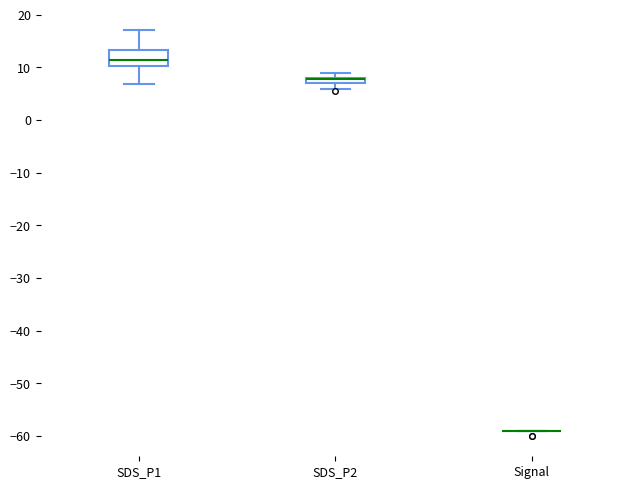

Which box is the tallest, from its lower edge to its upper edge?

SDS_P1